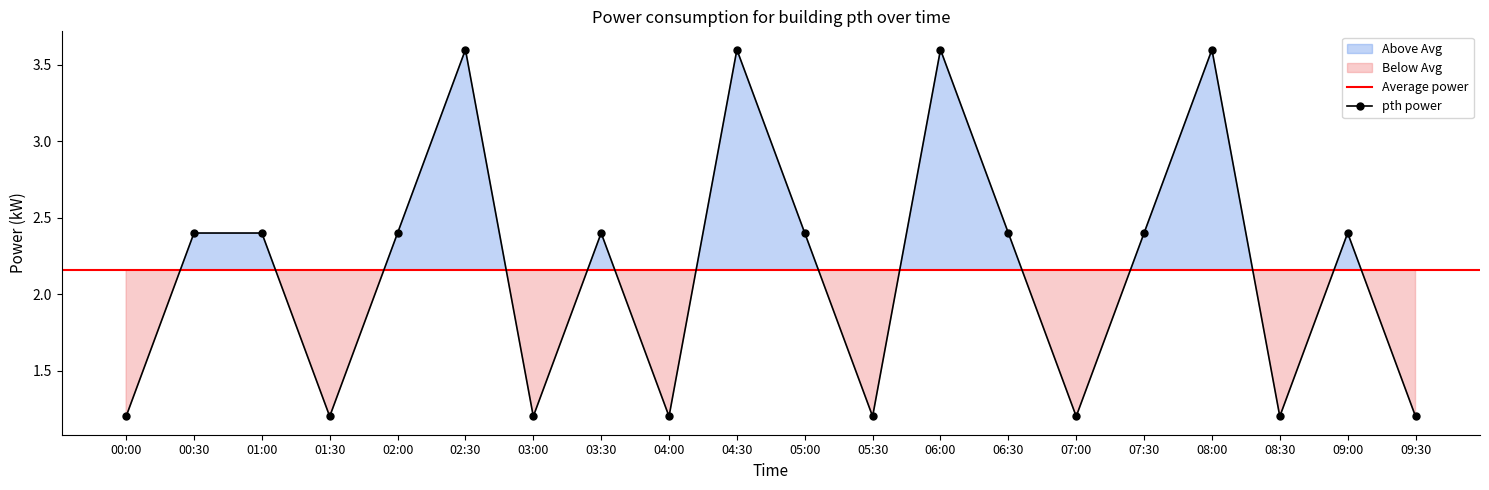

Where is the first local maximum?

02:30